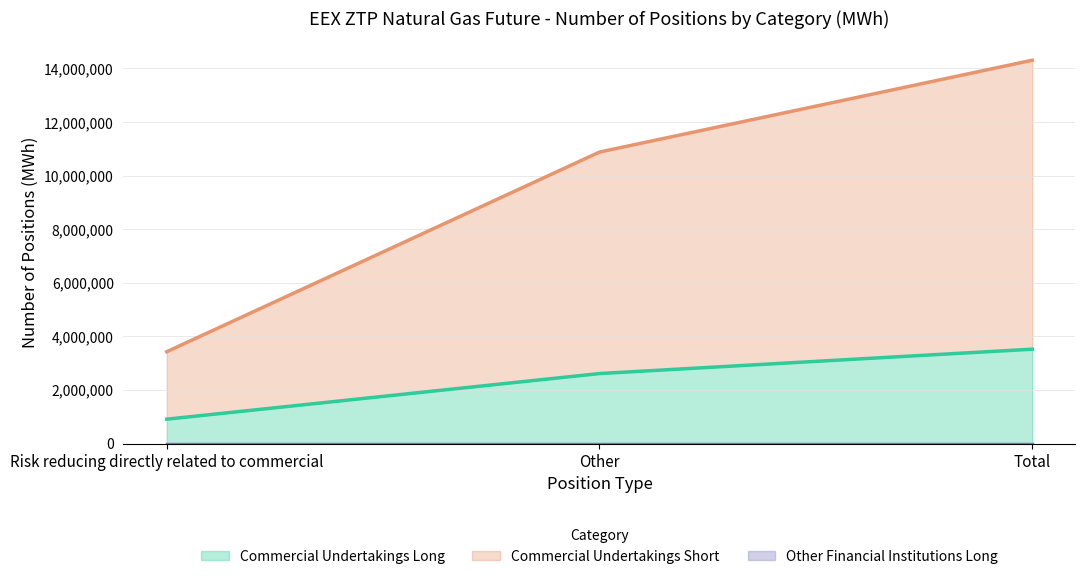

What is the sum of the Commercial Undertakings Short values at Other and Risk reducing directly related to commercial?

14308006